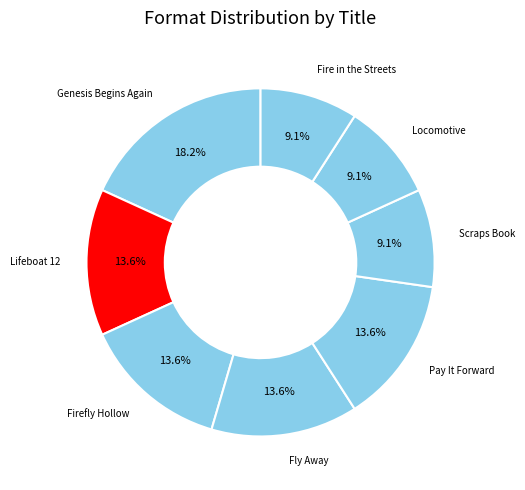

How many segments does this pie chart have?

8